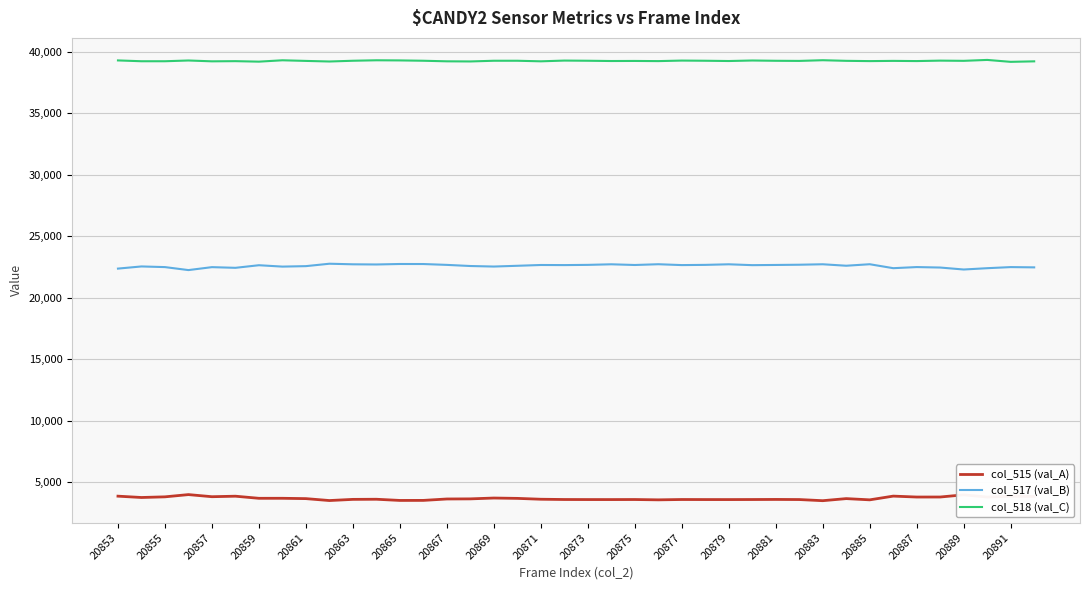

What is the difference between the maximum and minimum values in the col_517 (val_B) series?

517